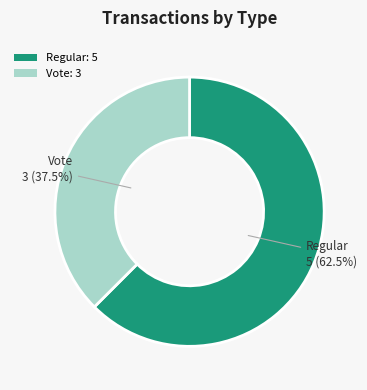

True or false: Vote accounts for 48% of the total.

False